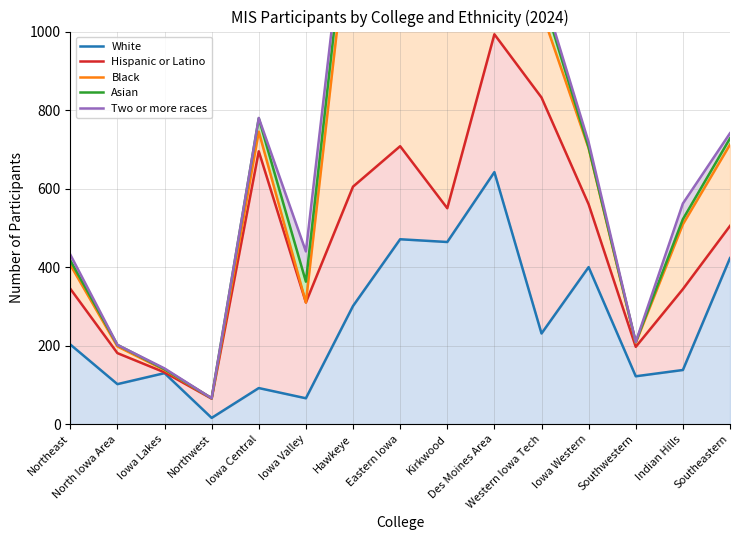

What is the value of the Black point at the 15th from the left?

712